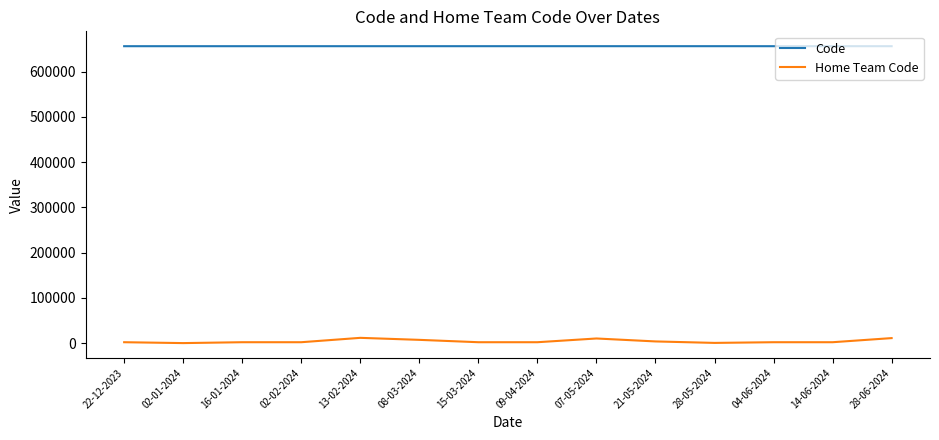

True or false: Code has more than 0 points higher than both neighbors.

True